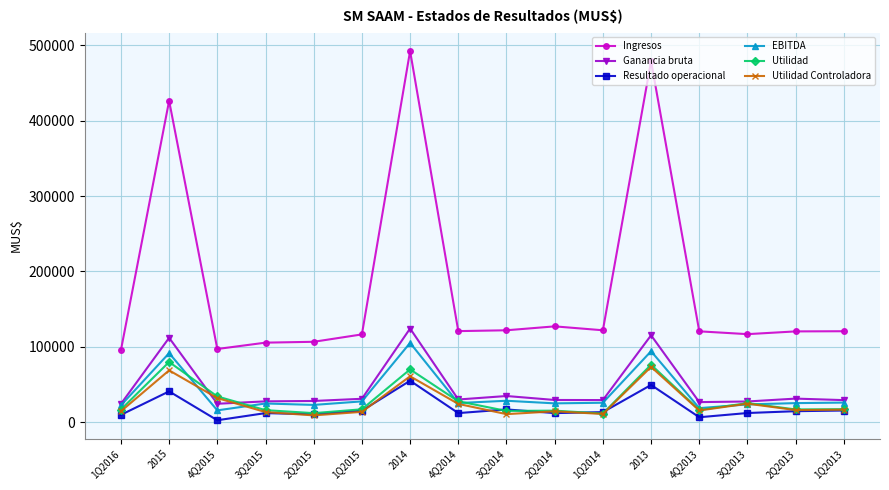

What is the difference between the maximum and second lowest values in the Utilidad series?

67817